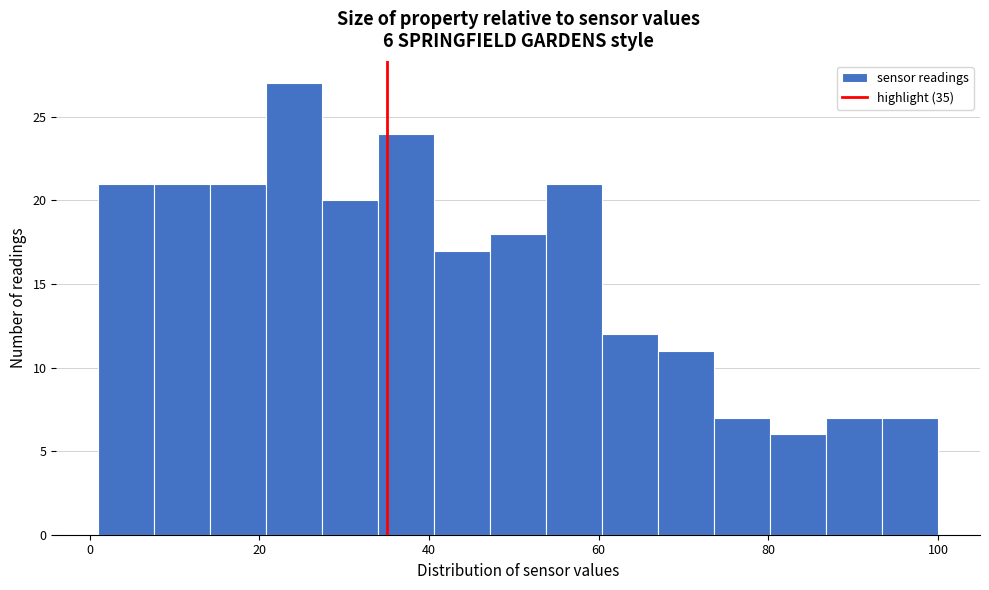

Read against the x-axis, roughly where is the centre of the tallest bar?

24